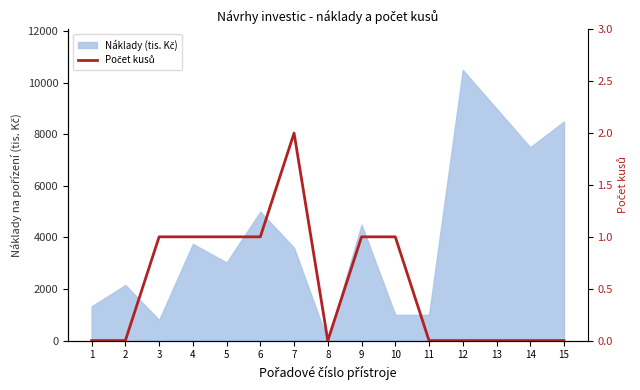

Does the chart display data point markers on the line(s)?

No